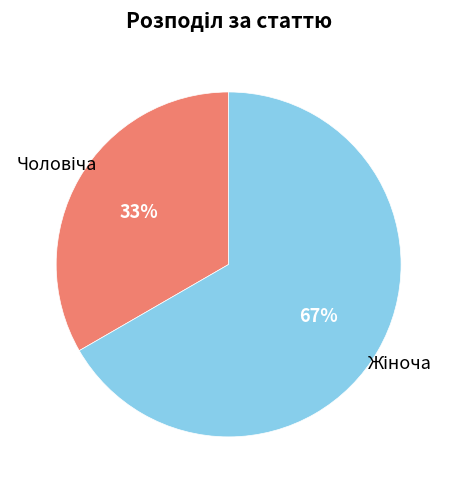

Is there any slice that represents more than half of the pie?

Yes